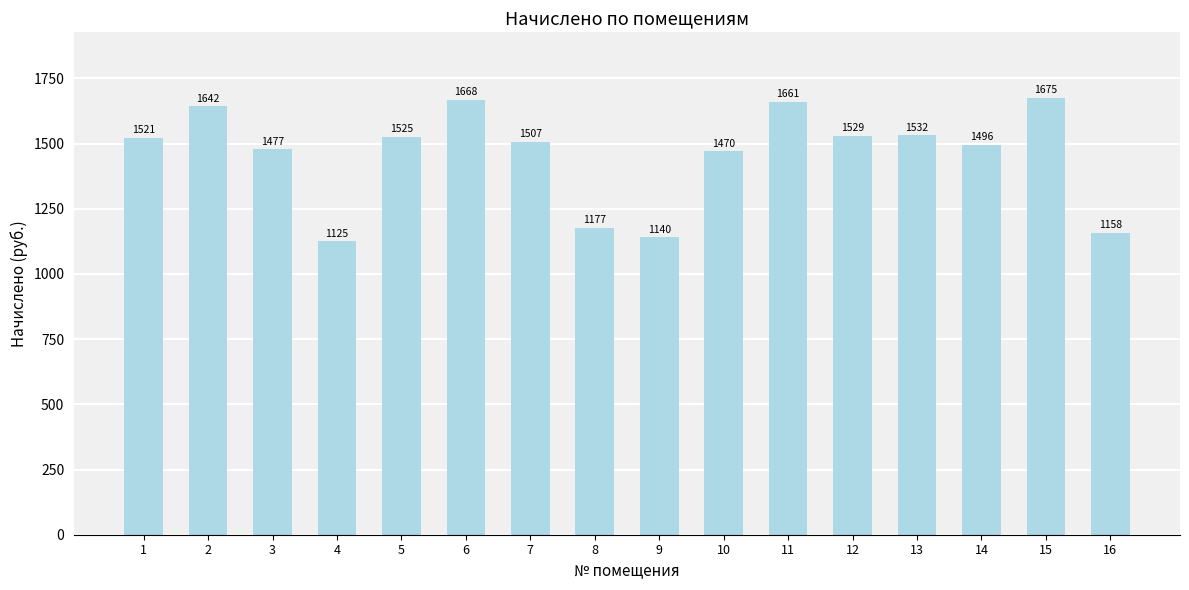

Which has a higher value, 8 or 16?

8